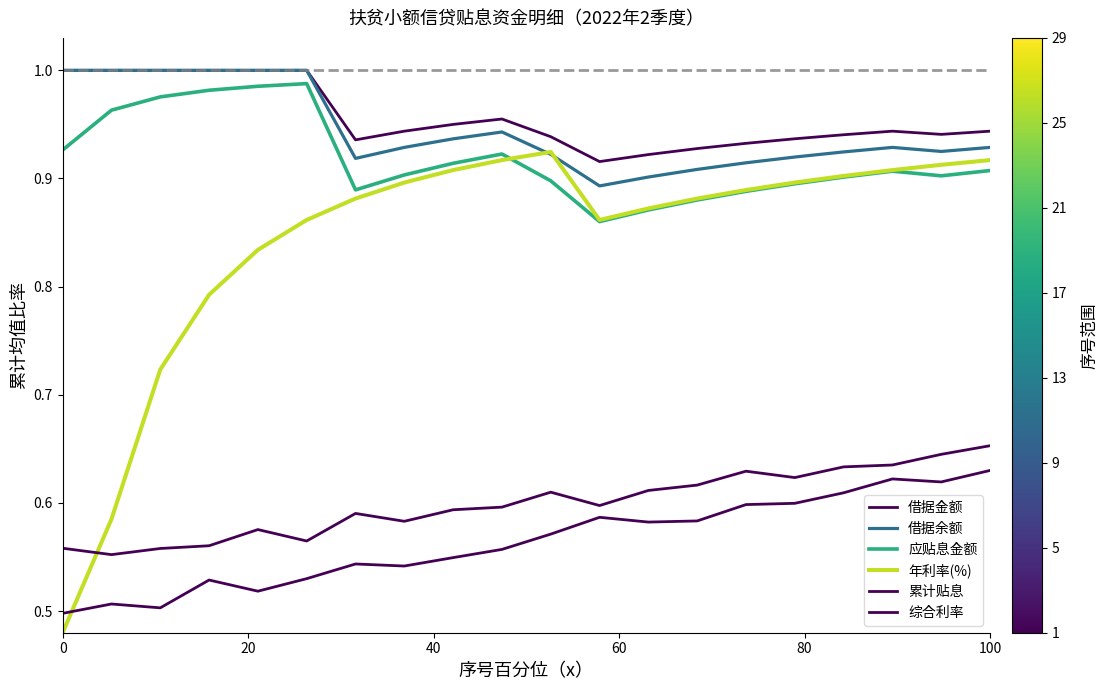

Is this an area chart (filled region under the line)?

No